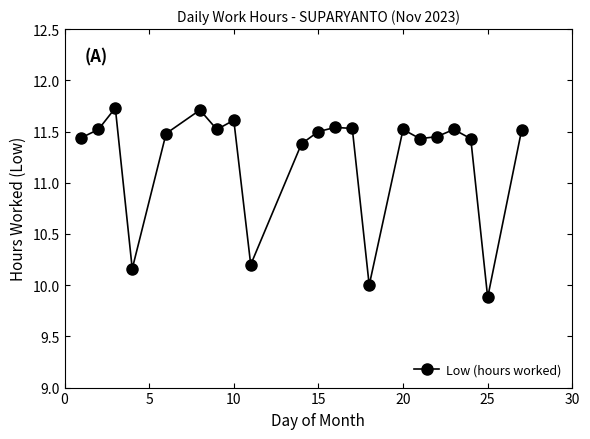

What is the difference between the maximum and second lowest values?

1.7